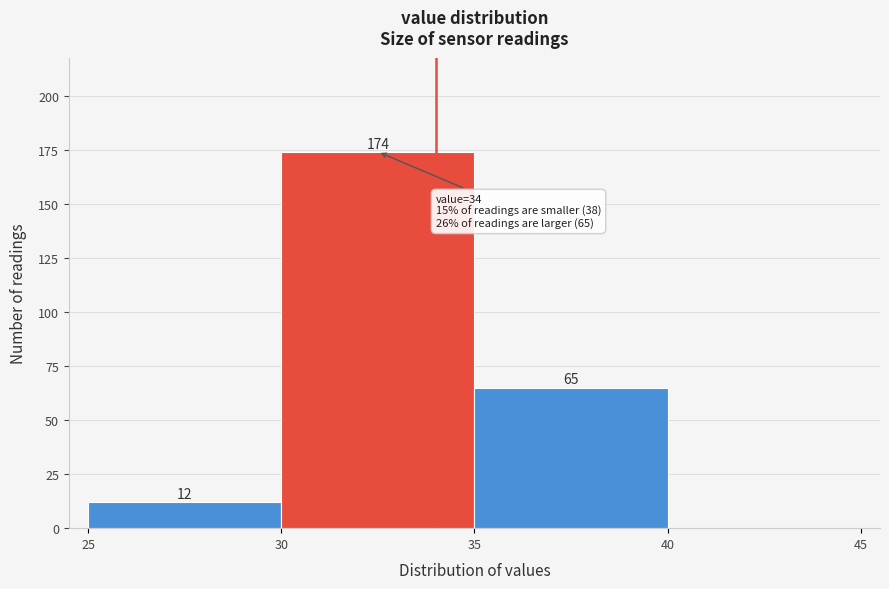

Over which range of the x-axis is the bar tallest?

30 to 35